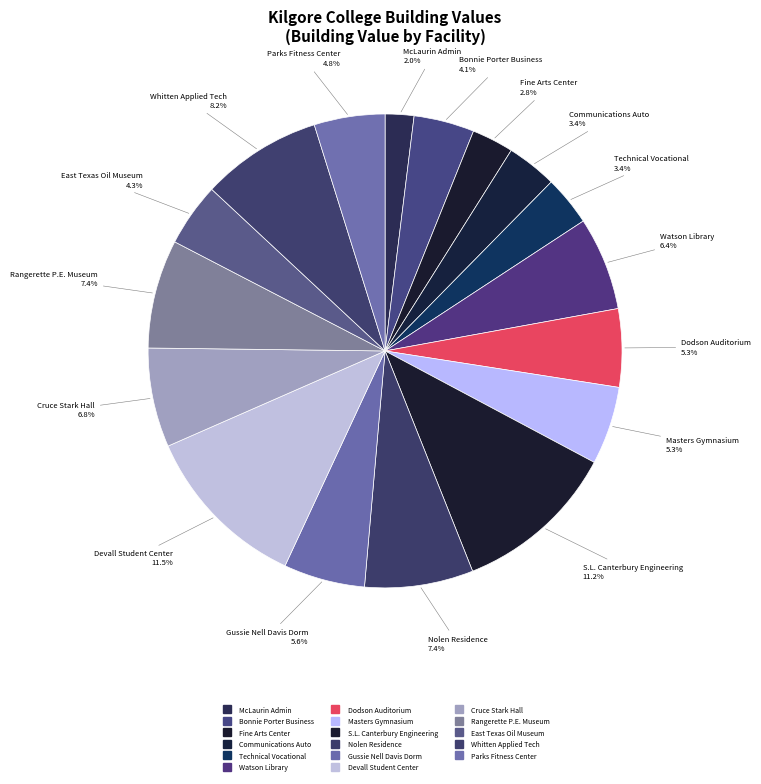

How many slices are in this pie chart?

17